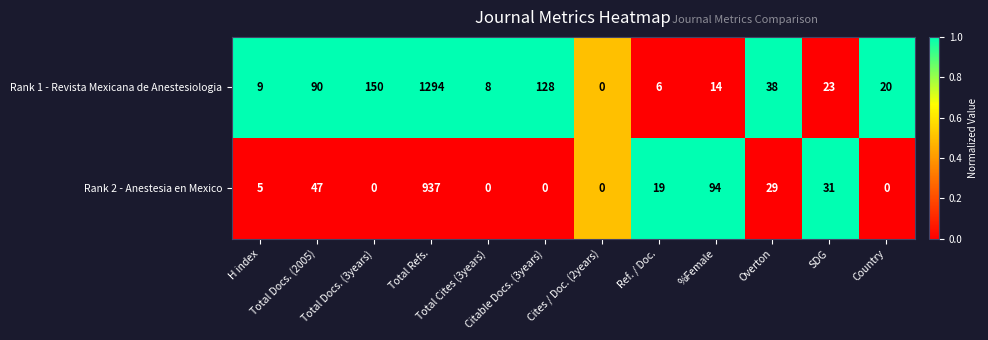

What is the total value across all series at H index?

14